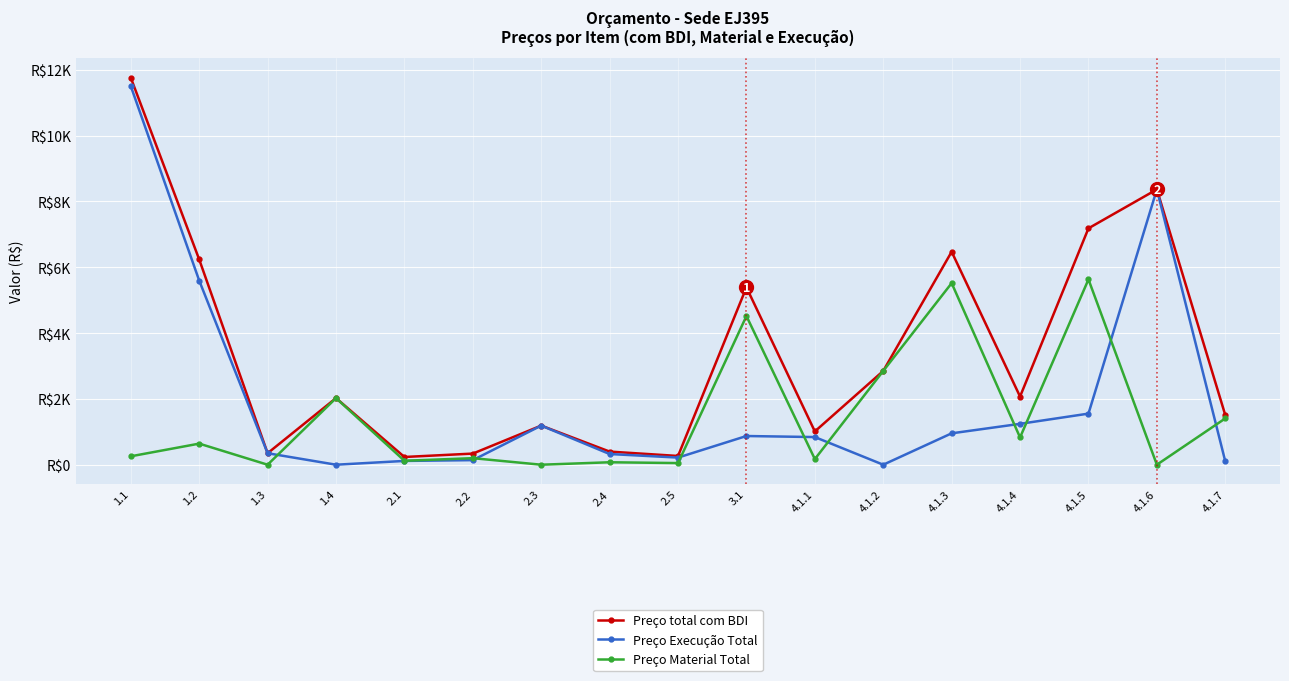

Reading left to right, transcribe all the data shown in this chart.

Preço total com BDI: 1.1=11758.7	1.2=6236.7	1.3=348.8	1.4=2024.1	2.1=234.8	2.2=338.0	2.3=1188.4	2.4=398.9	2.5=265.8	3.1=5388.9	4.1.1=1011.1	4.1.2=2849.7	4.1.3=6471.2	4.1.4=2070.7	4.1.5=7182.9	4.1.6=8366.0	4.1.7=1508.7
Preço Execução Total: 1.1=11503.0	1.2=5595.8	1.3=348.8	1.4=0.0	2.1=115.0	2.2=139.1	2.3=1188.4	2.4=324.6	2.5=216.3	3.1=872.0	4.1.1=840.1	4.1.2=0.0	4.1.3=953.9	4.1.4=1241.9	4.1.5=1552.6	4.1.6=8366.0	4.1.7=102.4
Preço Material Total: 1.1=255.7	1.2=640.9	1.3=0.0	1.4=2024.1	2.1=119.8	2.2=198.9	2.3=0.0	2.4=74.3	2.5=49.5	3.1=4516.9	4.1.1=171.0	4.1.2=2849.7	4.1.3=5517.3	4.1.4=828.8	4.1.5=5630.4	4.1.6=0.0	4.1.7=1406.3